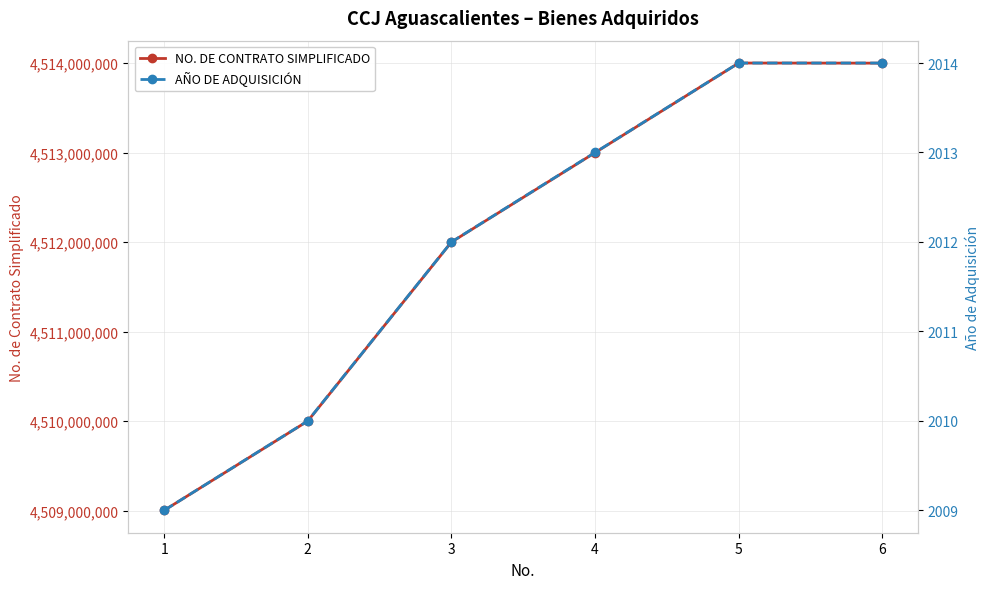

True or false: NO. DE CONTRATO SIMPLIFICADO and AÑO DE ADQUISICIÓN cross at least once.

False